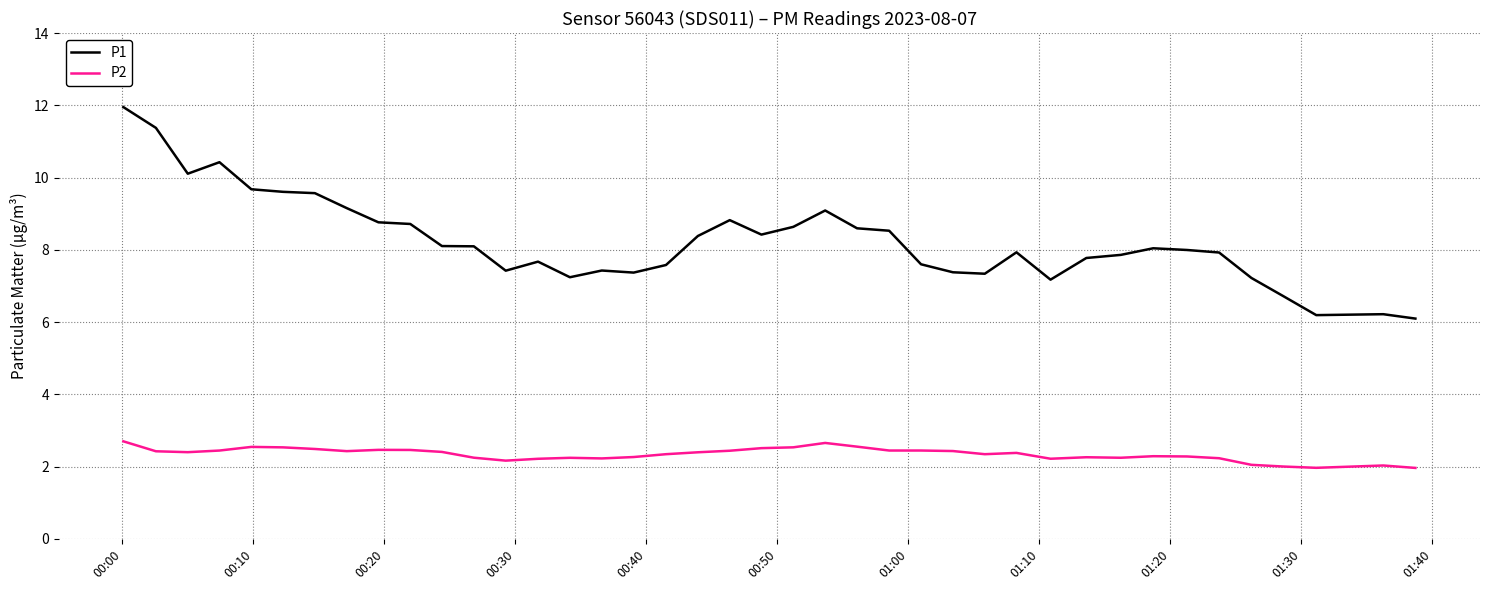

What is the minimum value for P1?

6.1